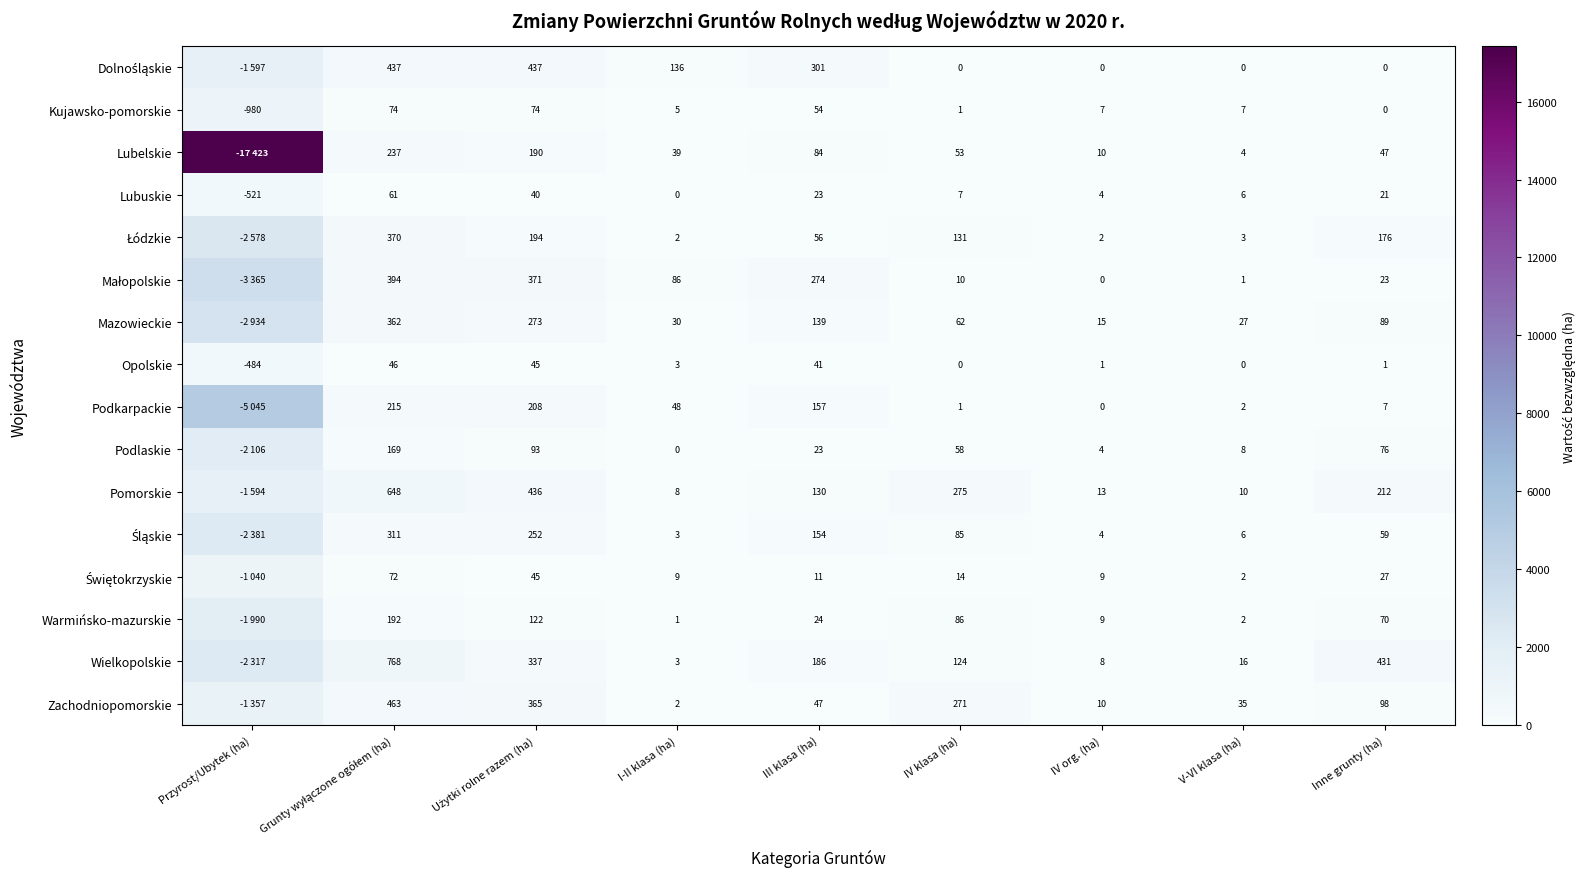

What is the lowest value of the Opolskie series?

-484